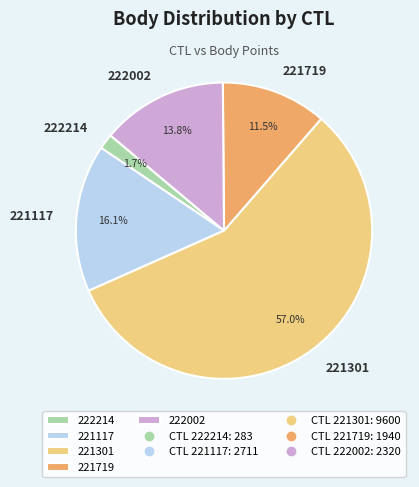

Which category accounts for the majority?

221301